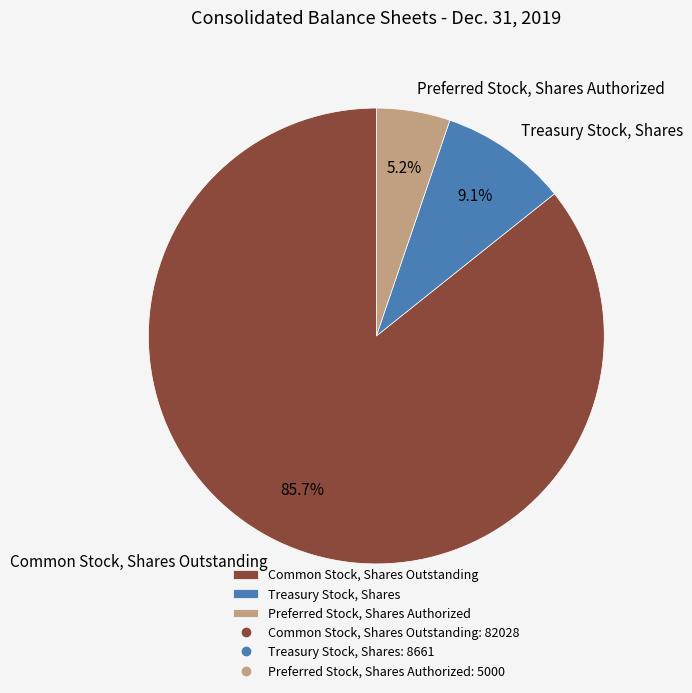

Count the number of slices in the pie.

3